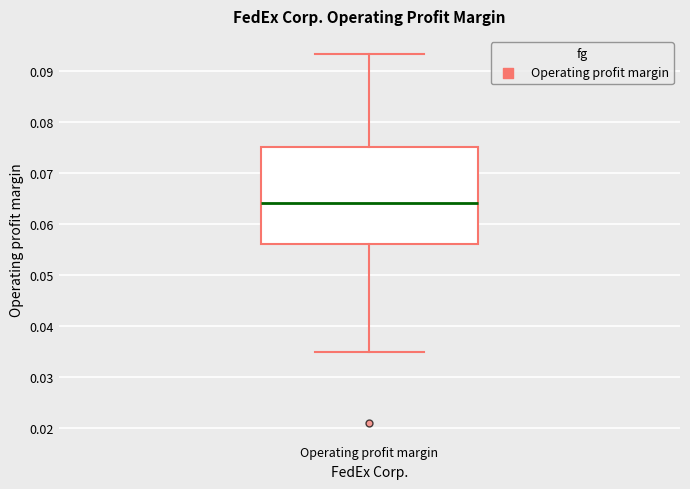

Where does the lower whisker of the box for Operating profit margin end on the y-axis? The values are not printed on the chart, so give them approximately, as read against the axis.

0.035